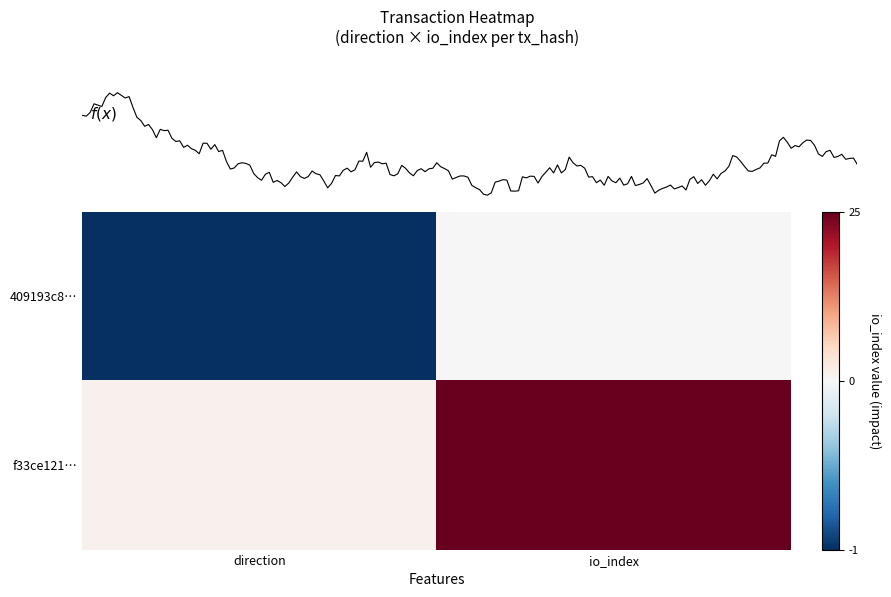

Reading left to right, what are all the values shown in this chart?

409193c8…: direction=-1	io_index=0
f33ce121…: direction=1	io_index=25